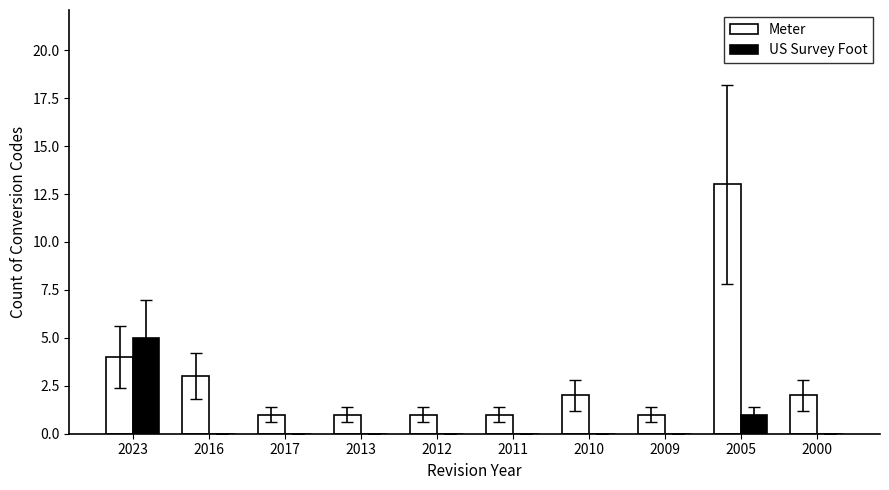

Are the bars grouped side by side (vs. stacked)?

Yes